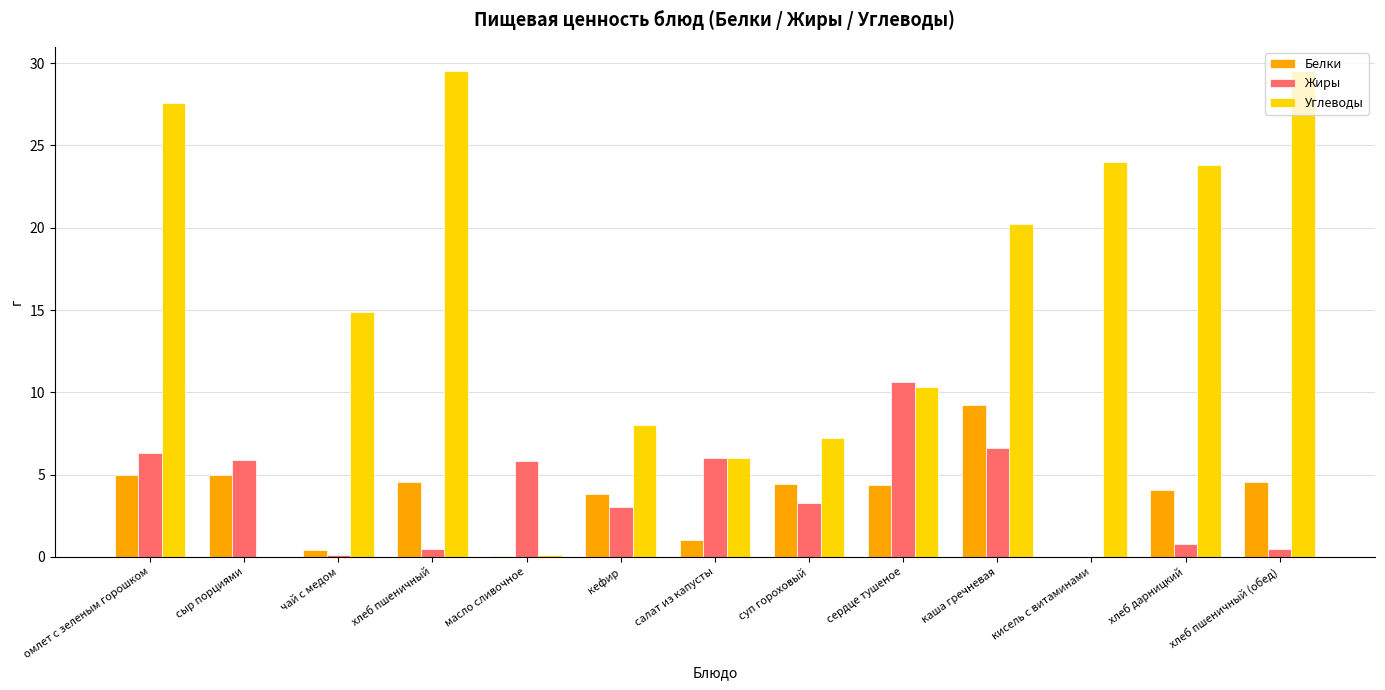

Are the bars horizontal?

No